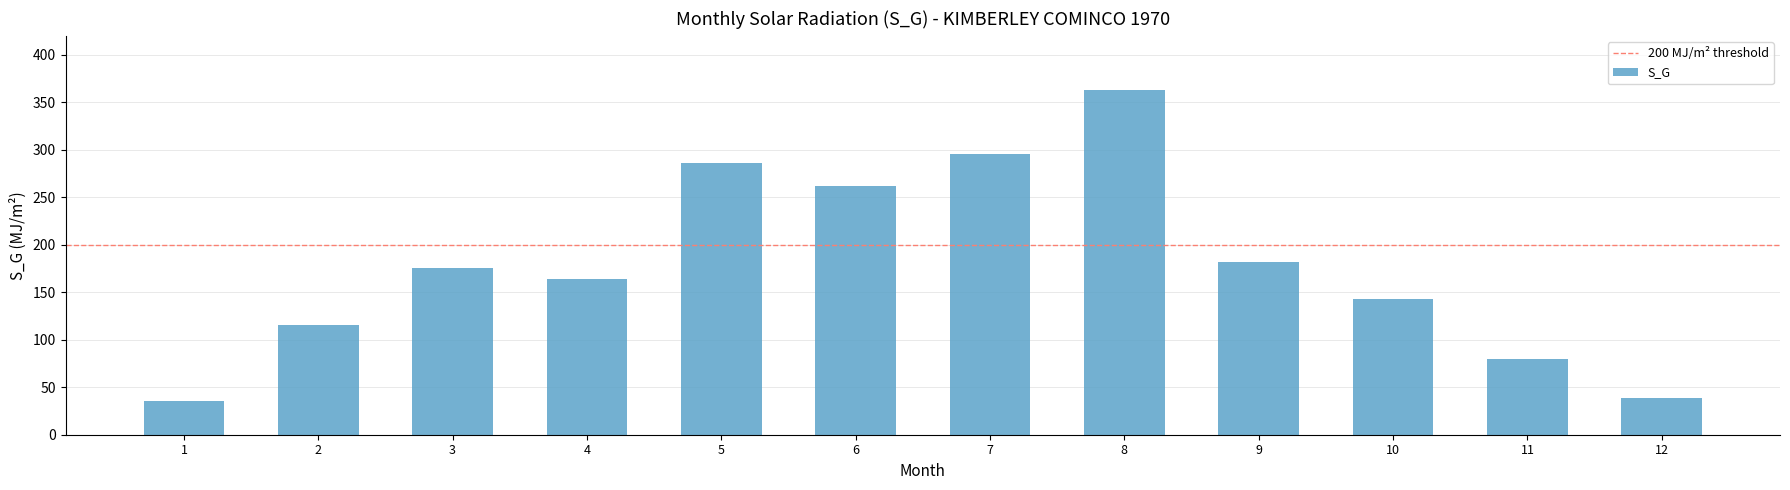

What is the value of the 8th bar from the left?

363.0